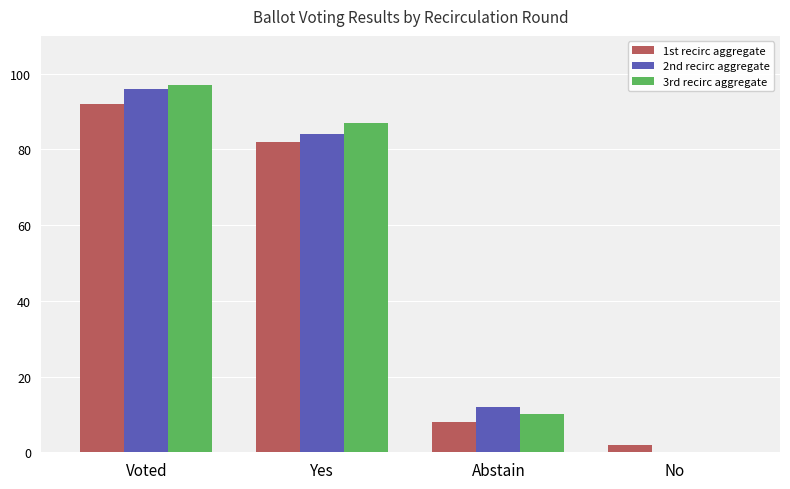

Which series has the largest range (max minus min)?

3rd recirc aggregate